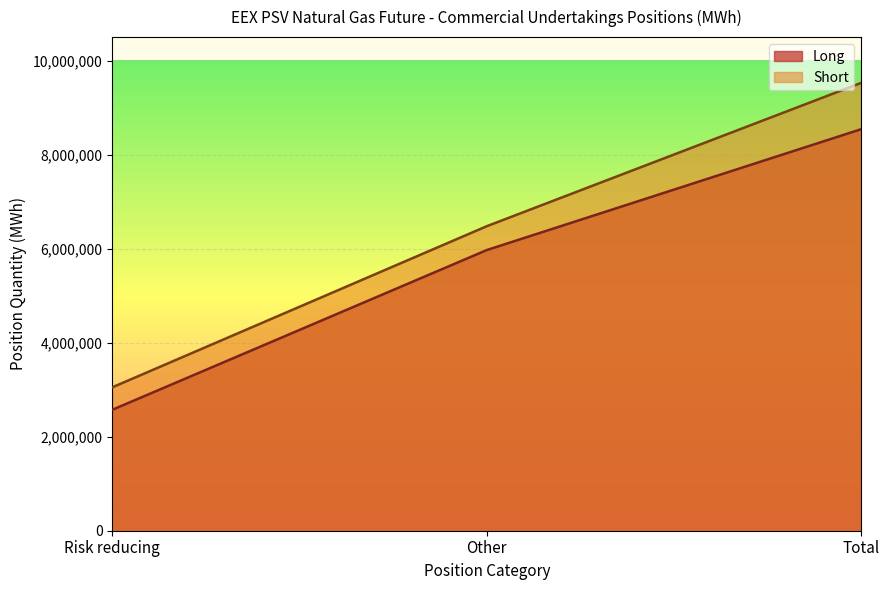

List the series in order of their overall mean, lowest first.

Long, Short